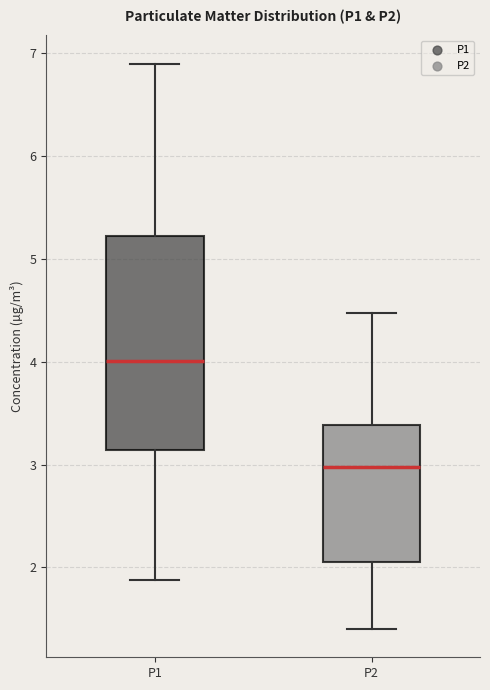

Reading left to right, transcribe this box plot: for each box, give where its median line is, the range the box spans, and where its two whiskers end, as read against the y-axis. The values are not printed on the chart, so give them approximately, as read against the axis.

P1: median 4.0, box 3.1 to 5.2, whiskers 1.9 to 6.9
P2: median 3.0, box 2.1 to 3.4, whiskers 1.4 to 4.5